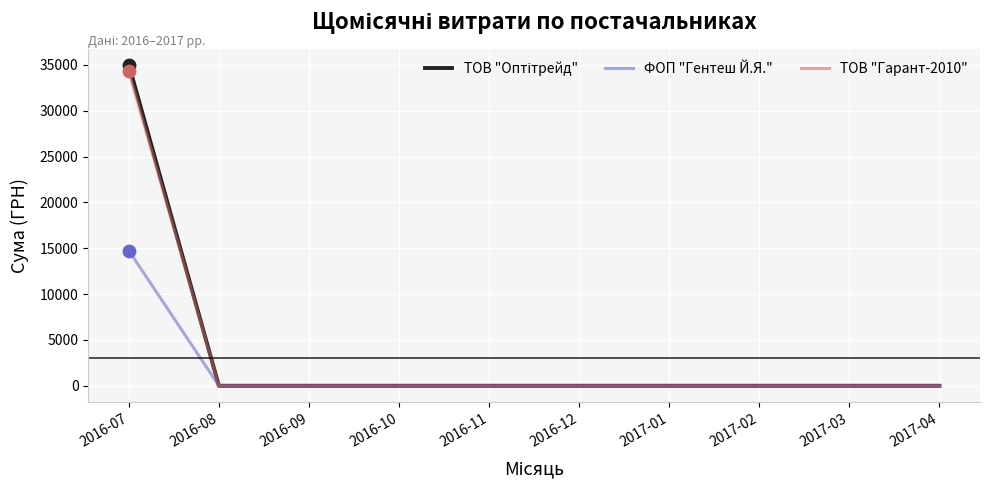

At which category is the sum across all series the highest?

2016-07